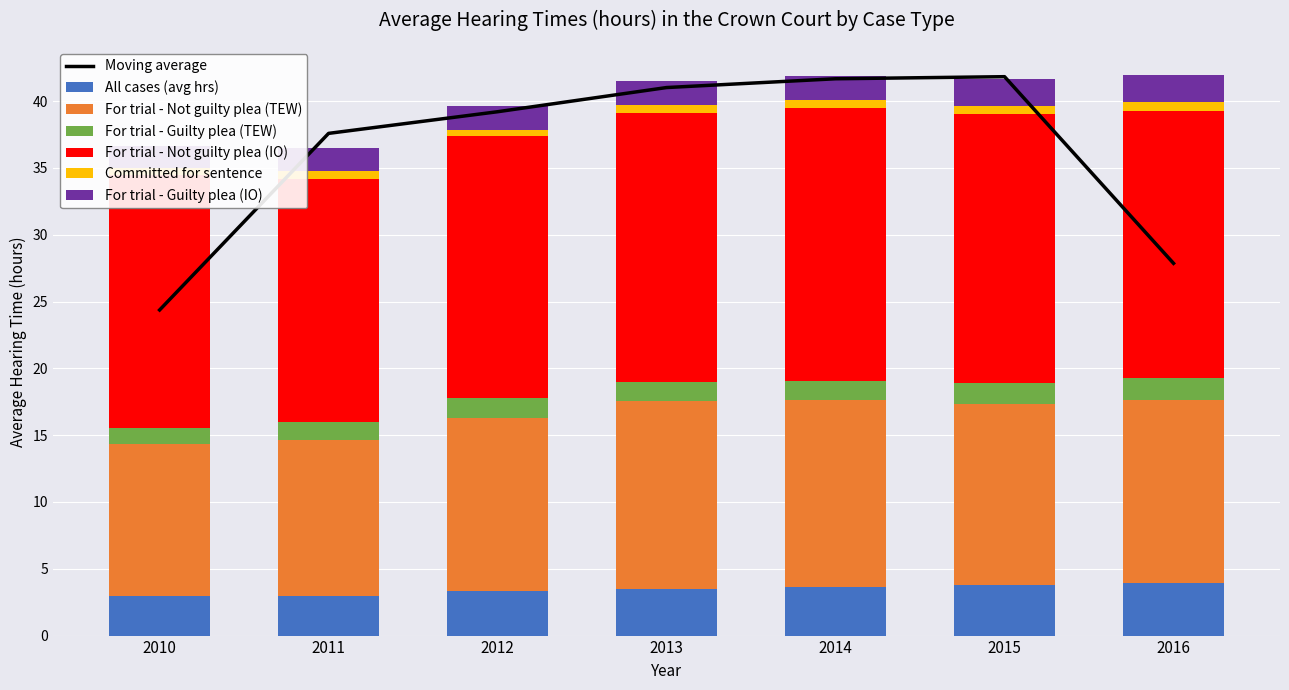

List the series in order of their peak value, lowest first.

Committed for sentence, For trial - Guilty plea (TEW), For trial - Guilty plea (IO), All cases (avg hrs), For trial - Not guilty plea (TEW), For trial - Not guilty plea (IO)